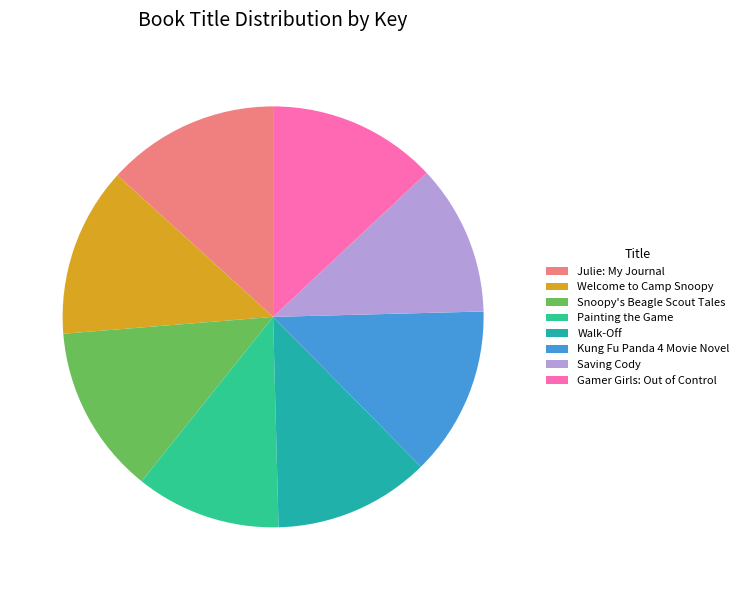

Is it true that Painting the Game is 22% of the pie?

False